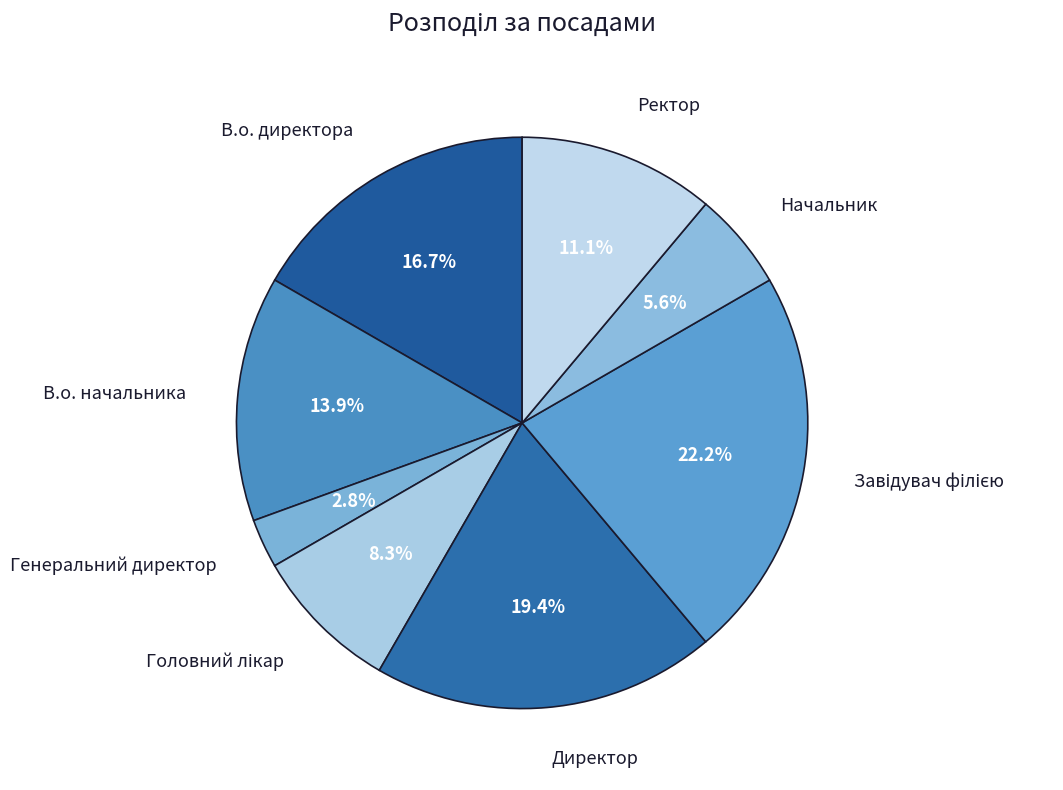

Does Начальник represent more than half of the total?

No